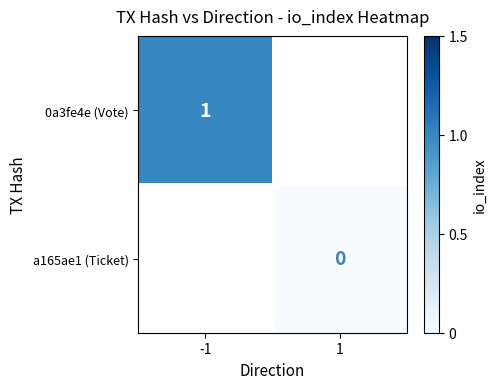

At which category does the chart reach its minimum across all series?

1